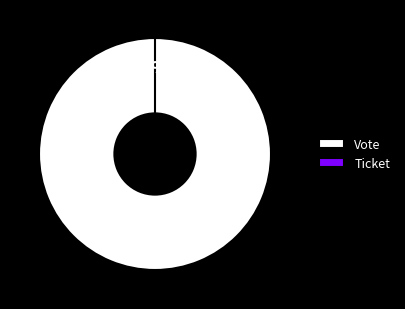

Combined, what portion of the pie is Ticket and Vote?

100.0%